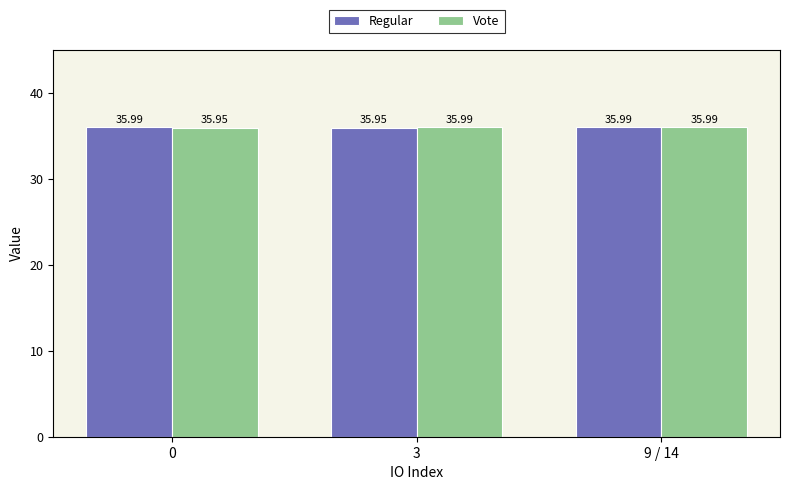

At which category is the sum across all series the highest?

9 / 14